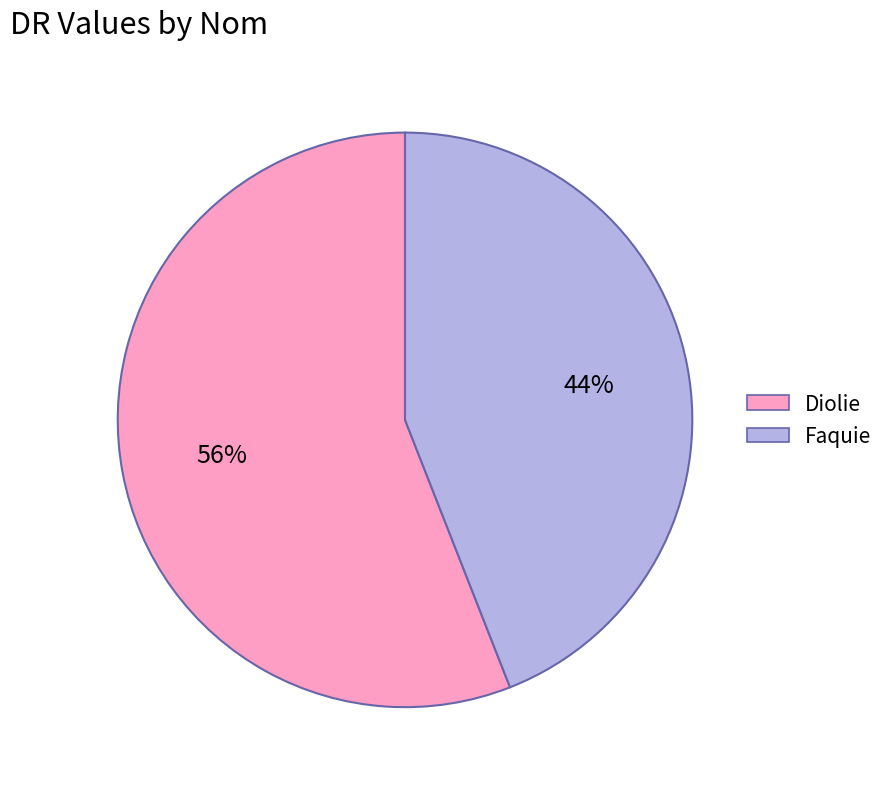

Combined, do Faquie and Diolie account for over 50%?

Yes